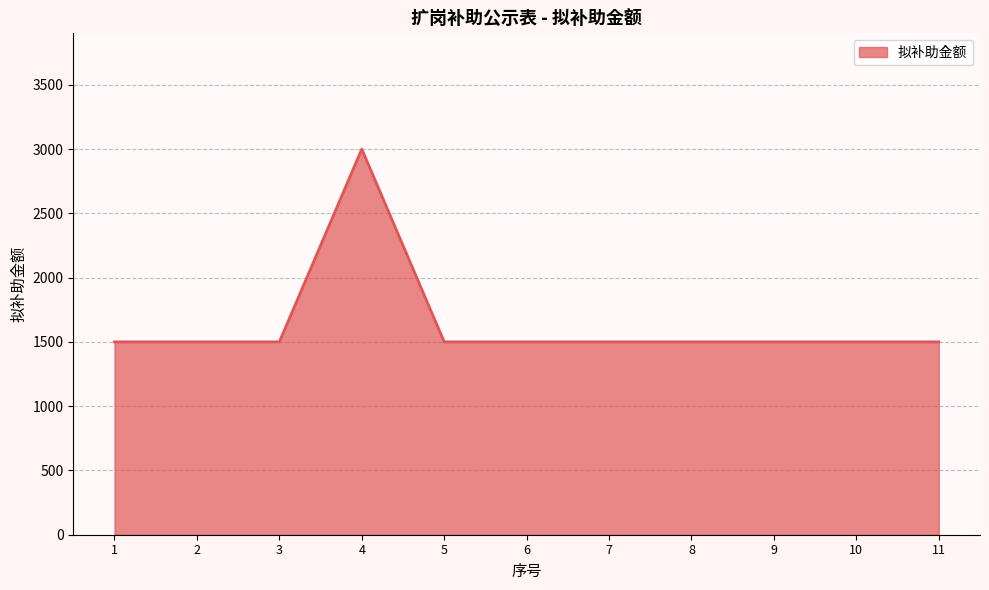

What is the difference between the values at 4 and 8?

1500